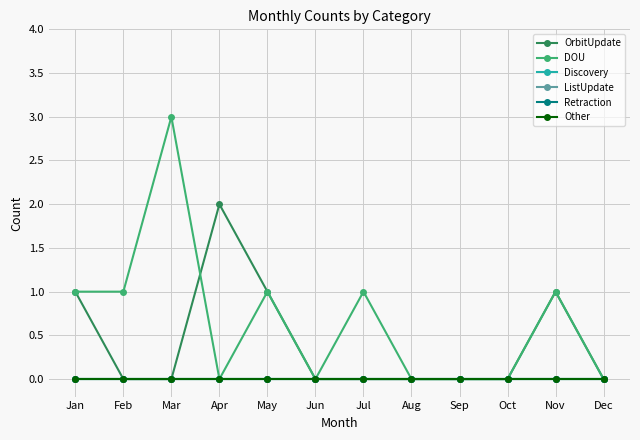

Reading right to left, list all the values displayed in this chart.

OrbitUpdate: 0	1	0	0	0	0	0	1	2	0	0	1
DOU: 0	1	0	0	0	1	0	1	0	3	1	1
Discovery: 0	0	0	0	0	0	0	0	0	0	0	0
ListUpdate: 0	0	0	0	0	0	0	0	0	0	0	0
Retraction: 0	0	0	0	0	0	0	0	0	0	0	0
Other: 0	0	0	0	0	0	0	0	0	0	0	0